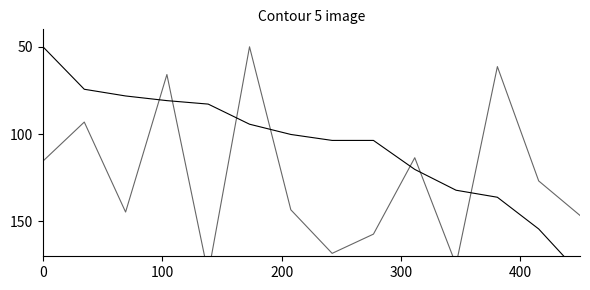

Is it true that Value equals 45.7 at 7?

False